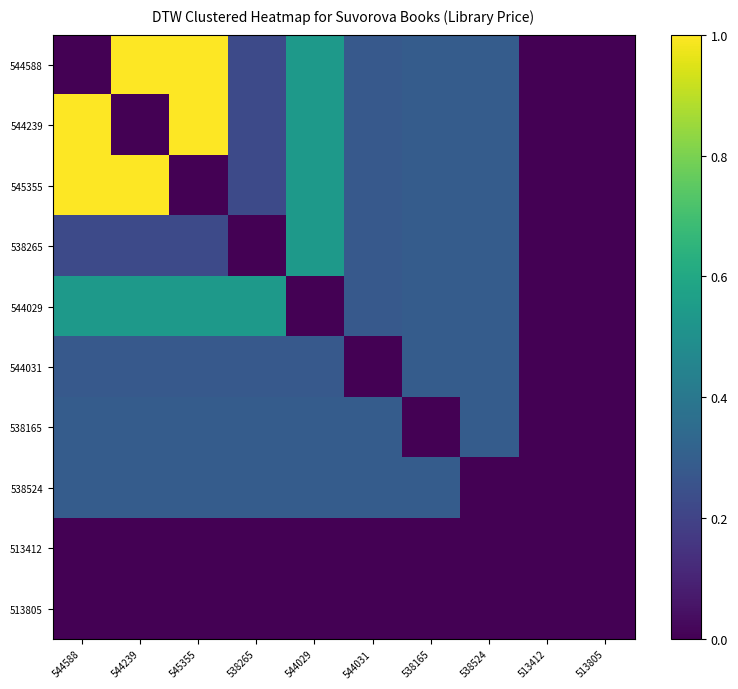

How many positive values does the 544239 series have?

7